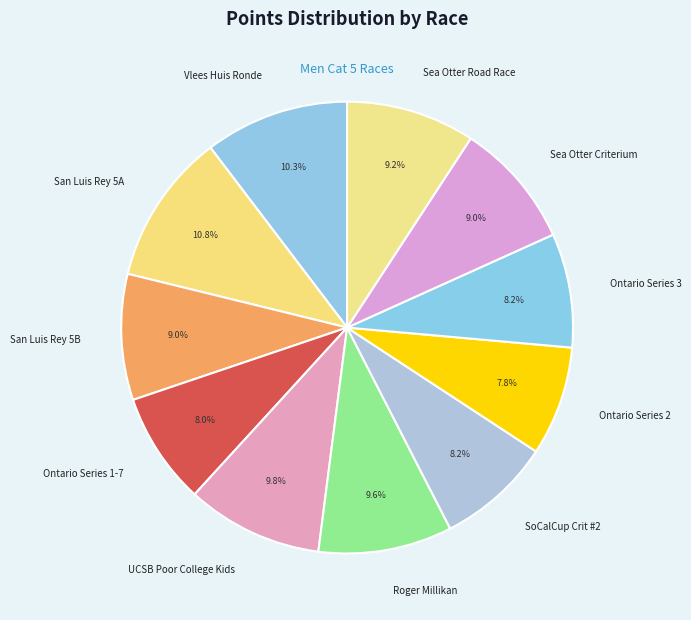

Is San Luis Rey 5A the majority of the pie?

No